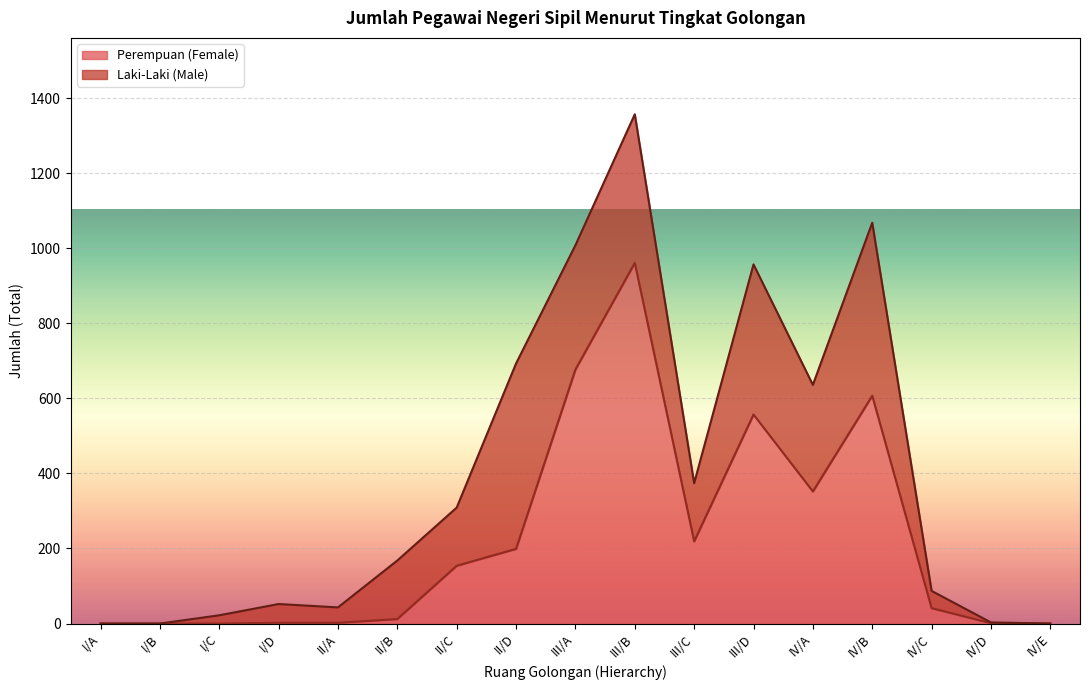

Reading left to right, list all the values displayed in this chart.

0	0	0	2	2	12	154	199	677	961	219	557	352	607	41	1	0